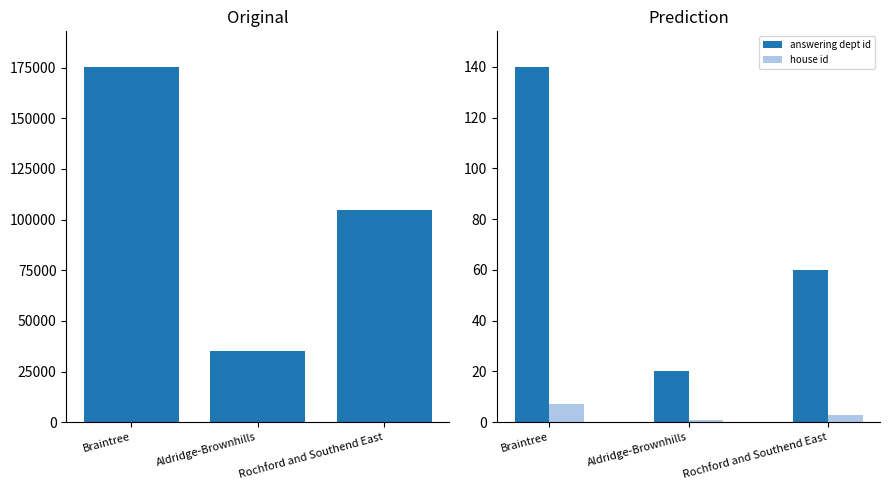

What is the label of the 1st bar from the right?

Rochford and Southend East